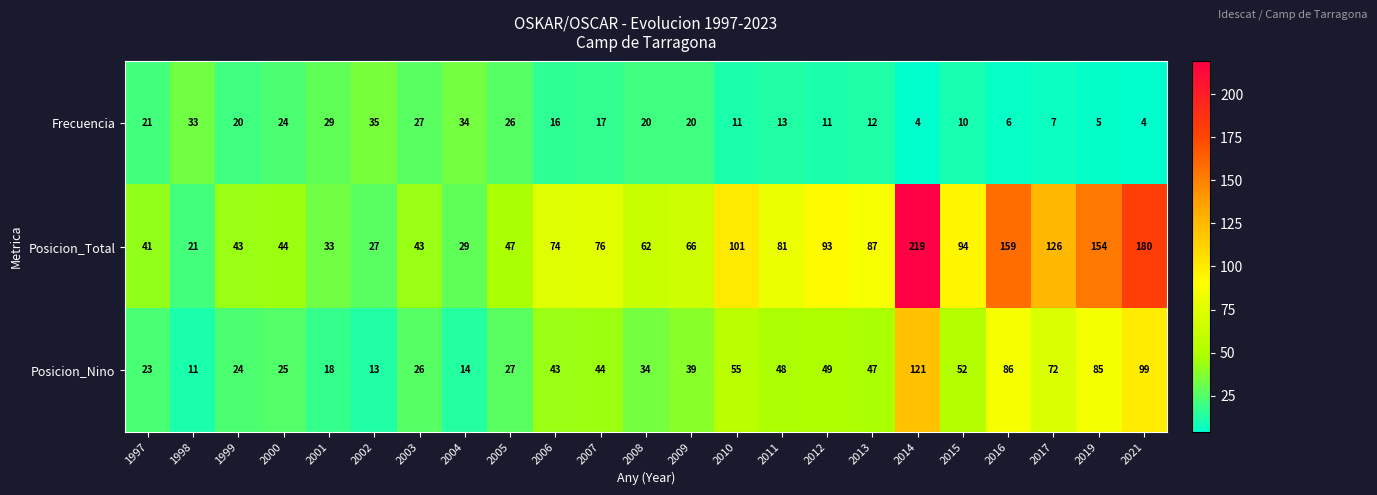

What is the total value across all series at 2013?

146